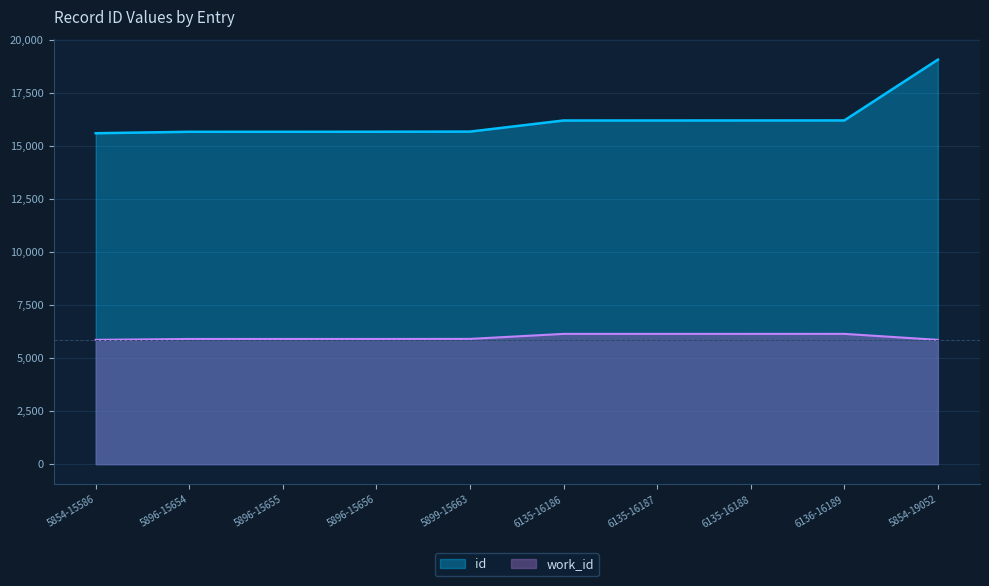

Which series changed the most between 6135-16186 and 5854-19052?

id